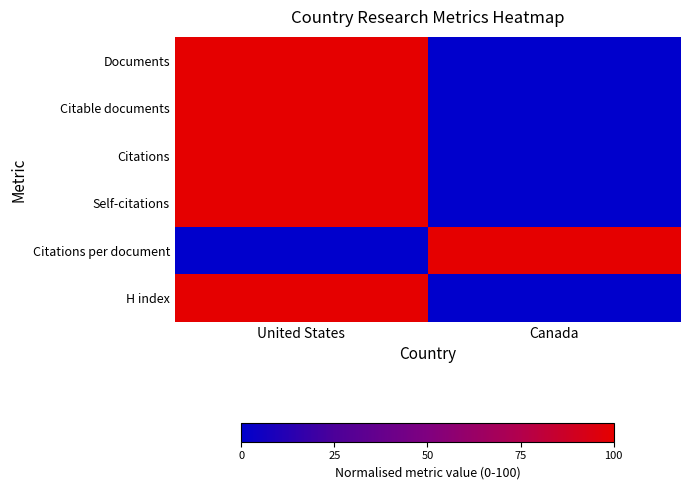

At which category is the sum across all series the highest?

United States